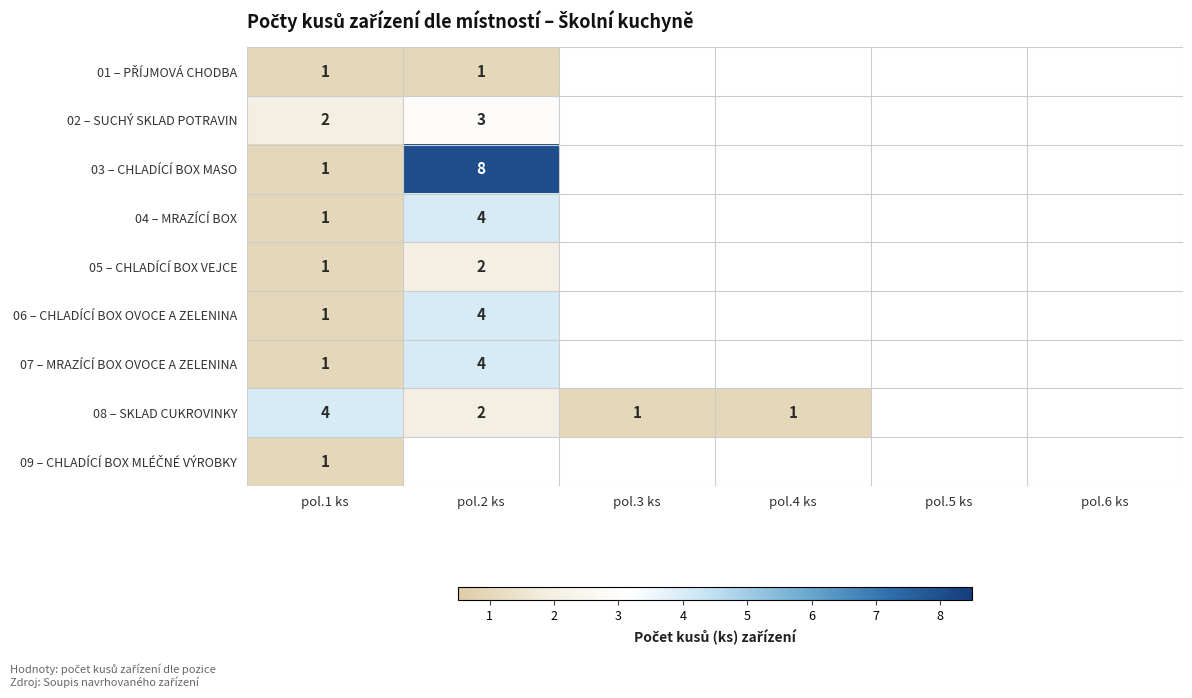

What is the difference between the highest and lowest values at pol.1 ks?

3